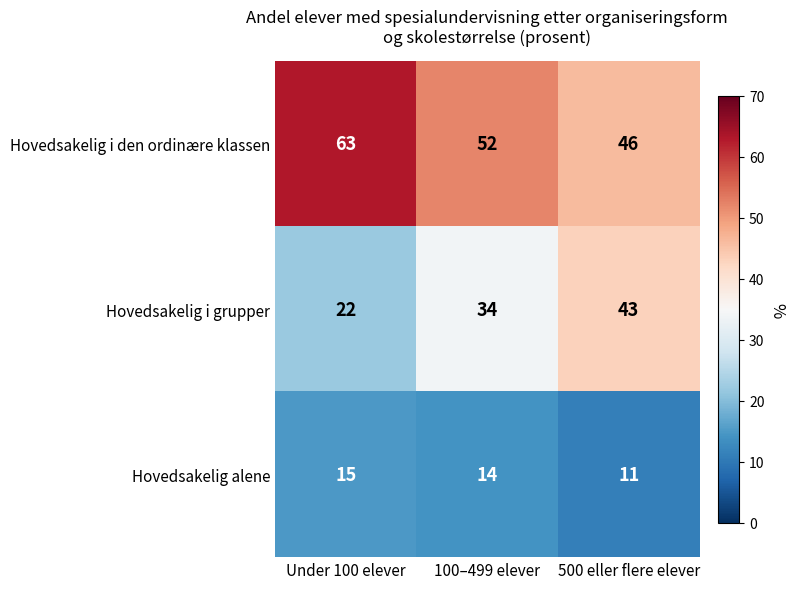

What is the lowest value of the Hovedsakelig i den ordinære klassen series?

46